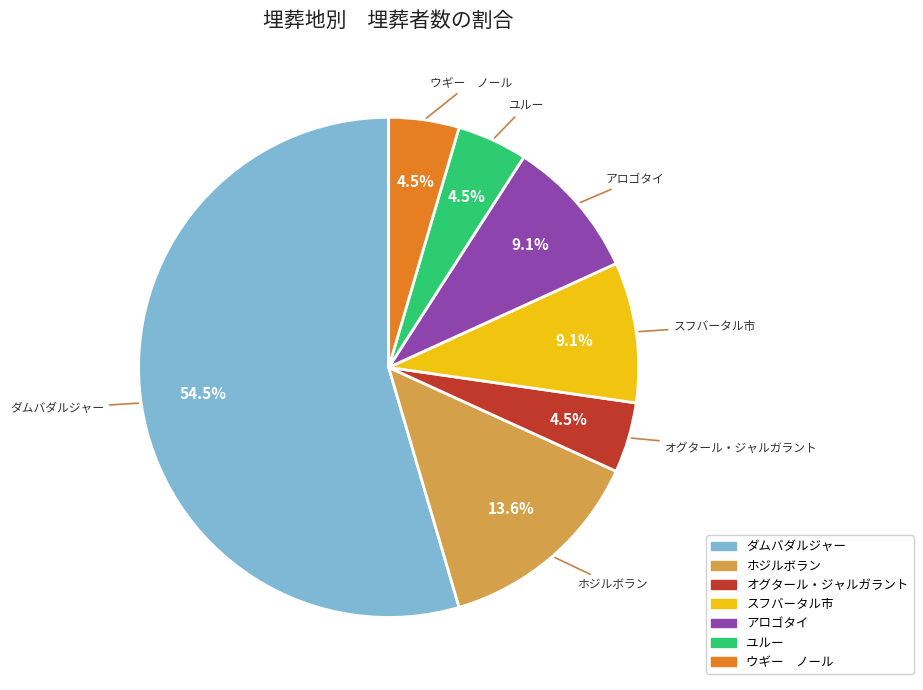

Is there any slice that represents more than half of the pie?

Yes